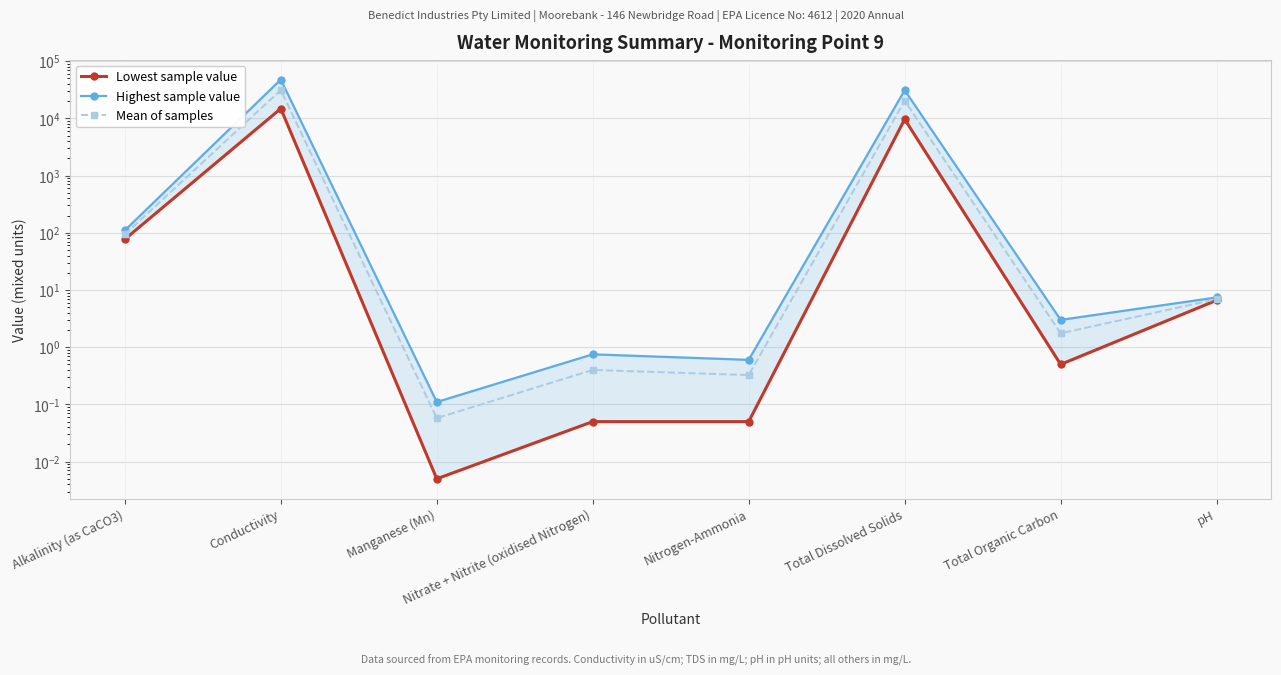

What are all the series names shown in the legend?

Lowest sample value, Highest sample value, Mean of samples